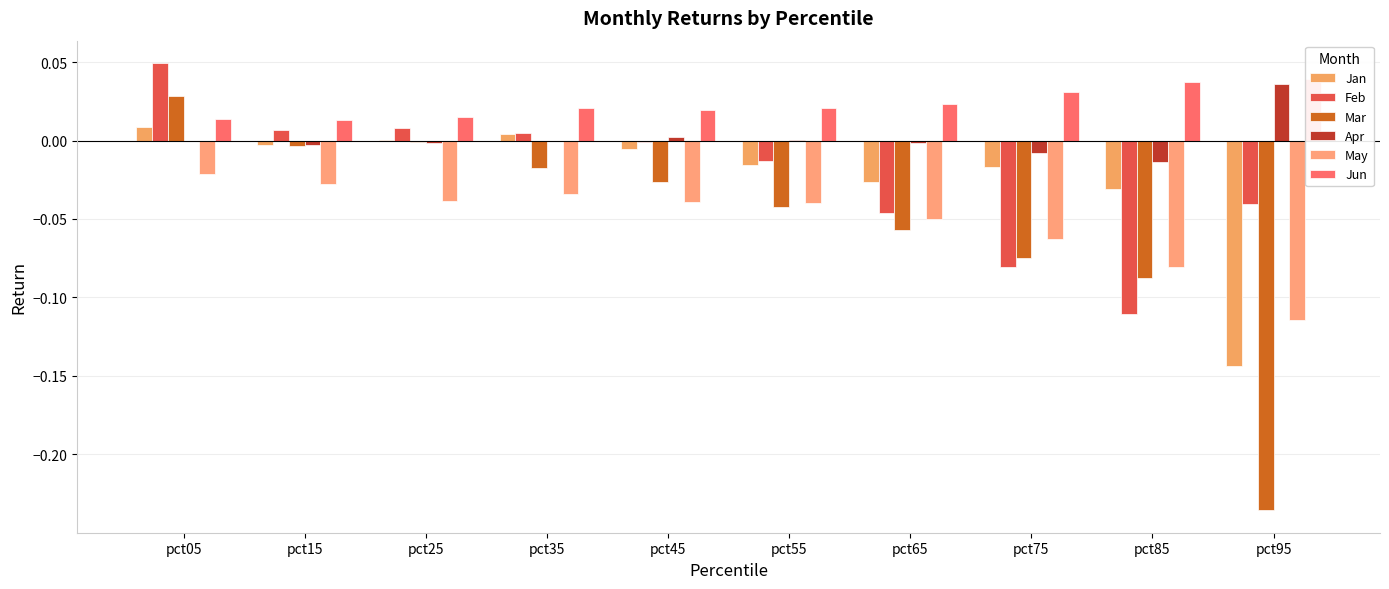

Is it true that Jun equals 0.0 at pct05?

False